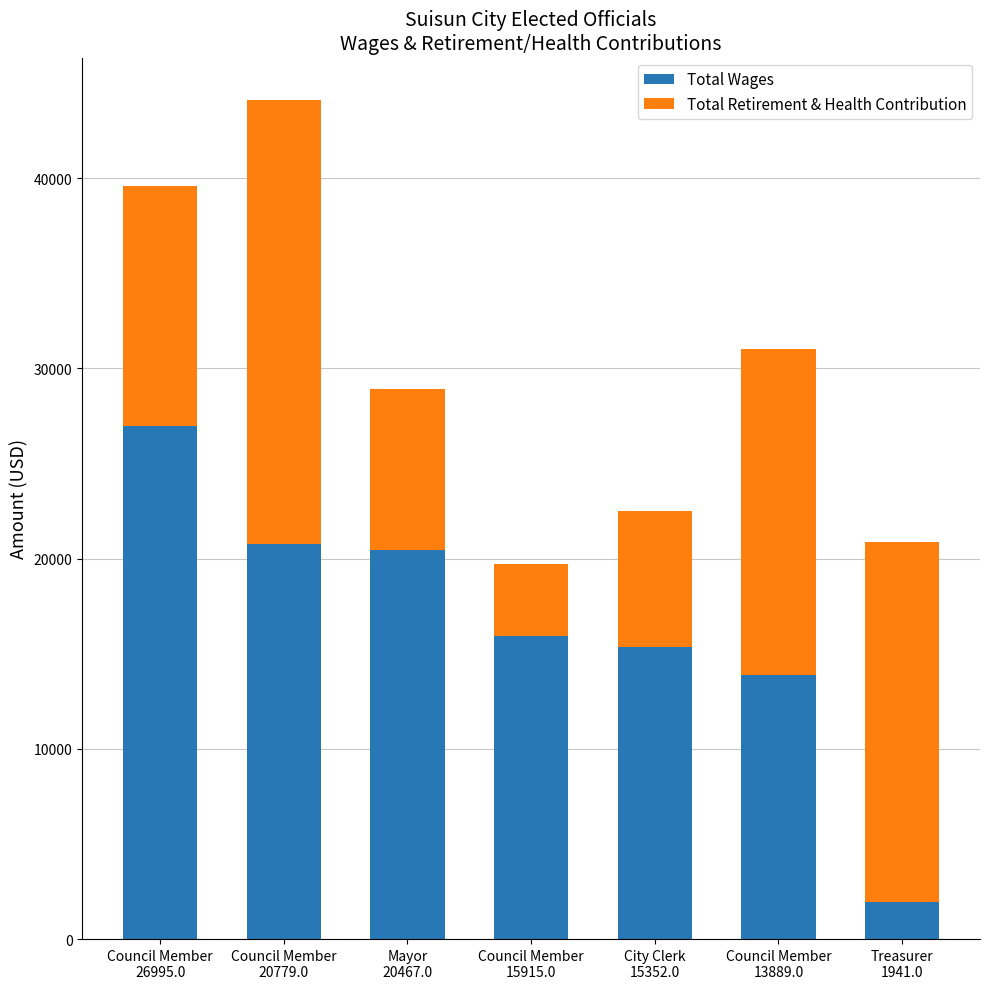

What is the total value across all series at Council Member
13889.0?

31027